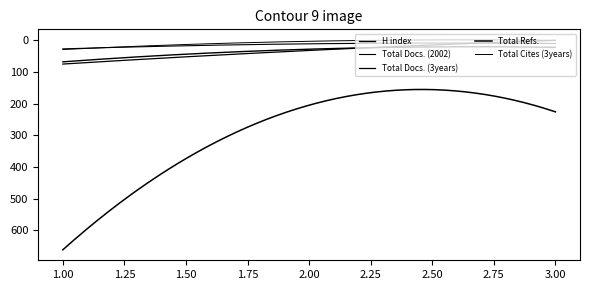

Does the chart have visible grid lines?

No